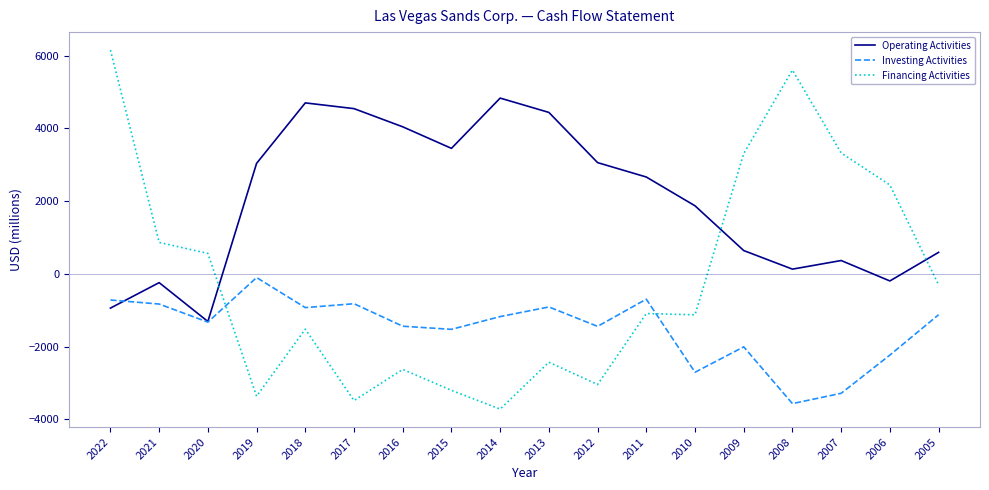

What is the spread (max minus min) of values at 2022?

7098